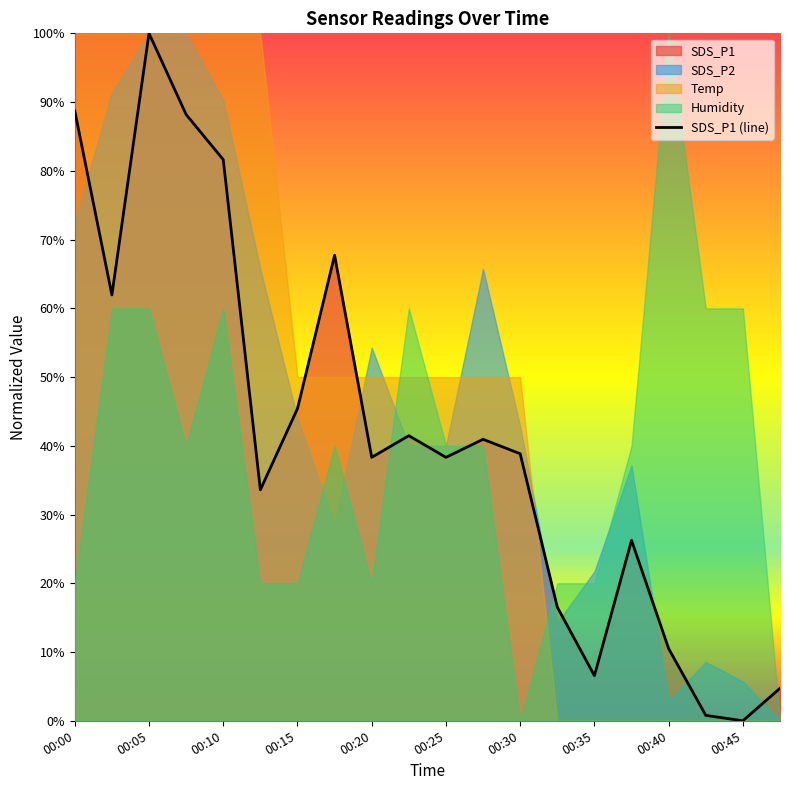

What is the value of the 15th point from the left?

6.6